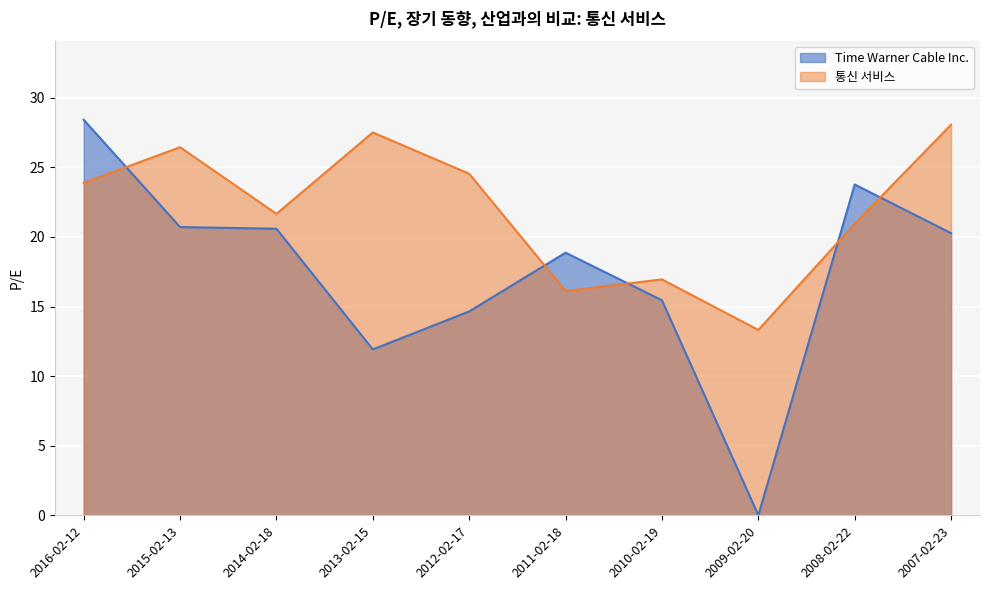

At which label is Time Warner Cable Inc. closest to 14?

2012-02-17